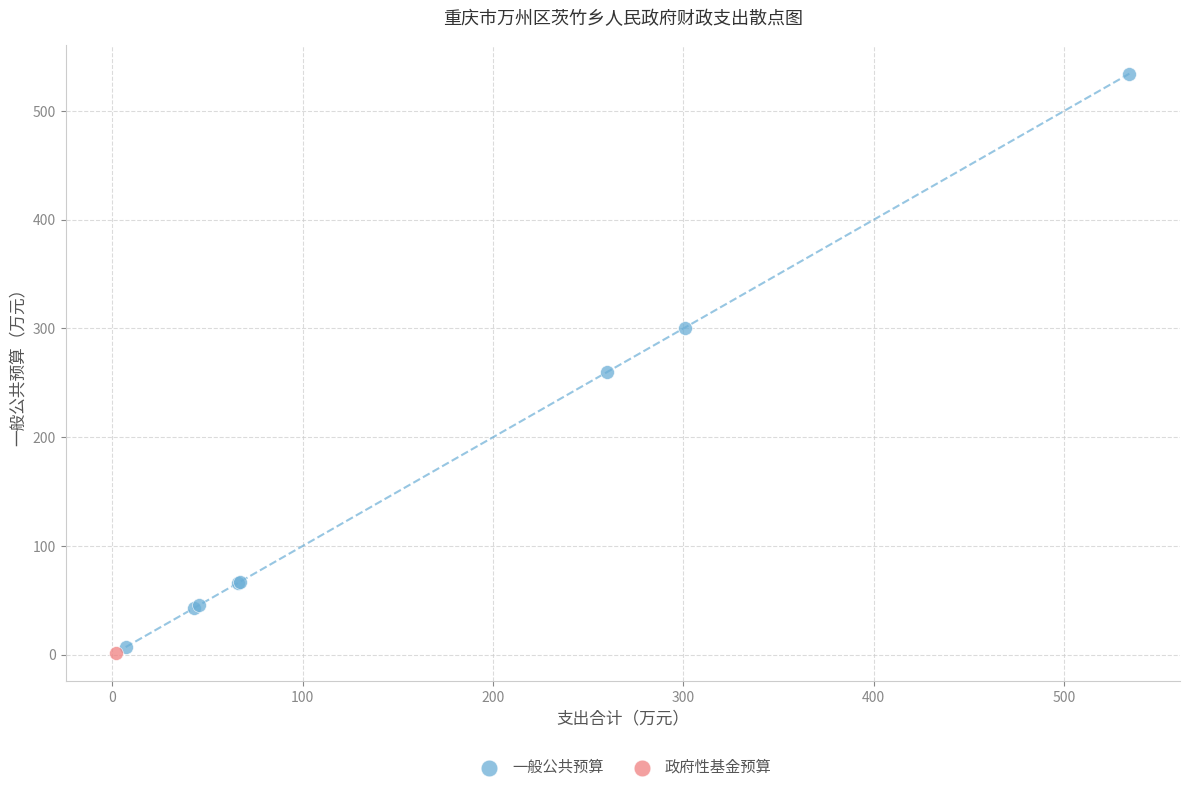

What are all the series names shown in the legend?

一般公共预算, 政府性基金预算